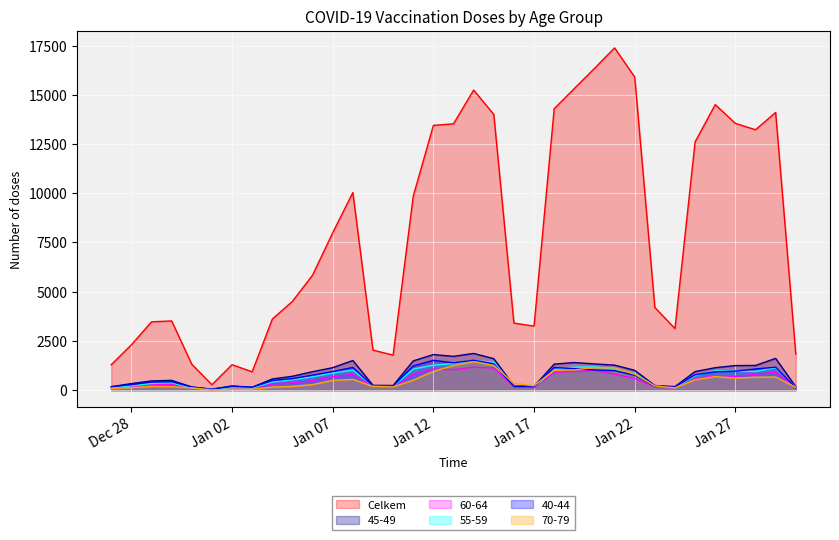

Where is the first local minimum for 40-44?

01.01.2021